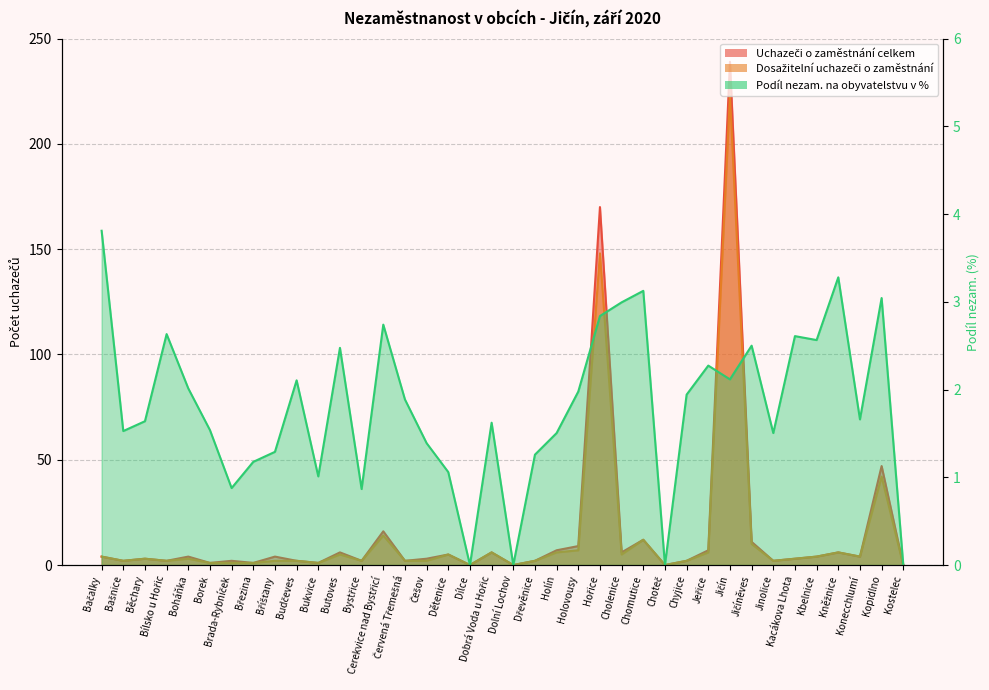

What position from the left is Kbelnice?

34